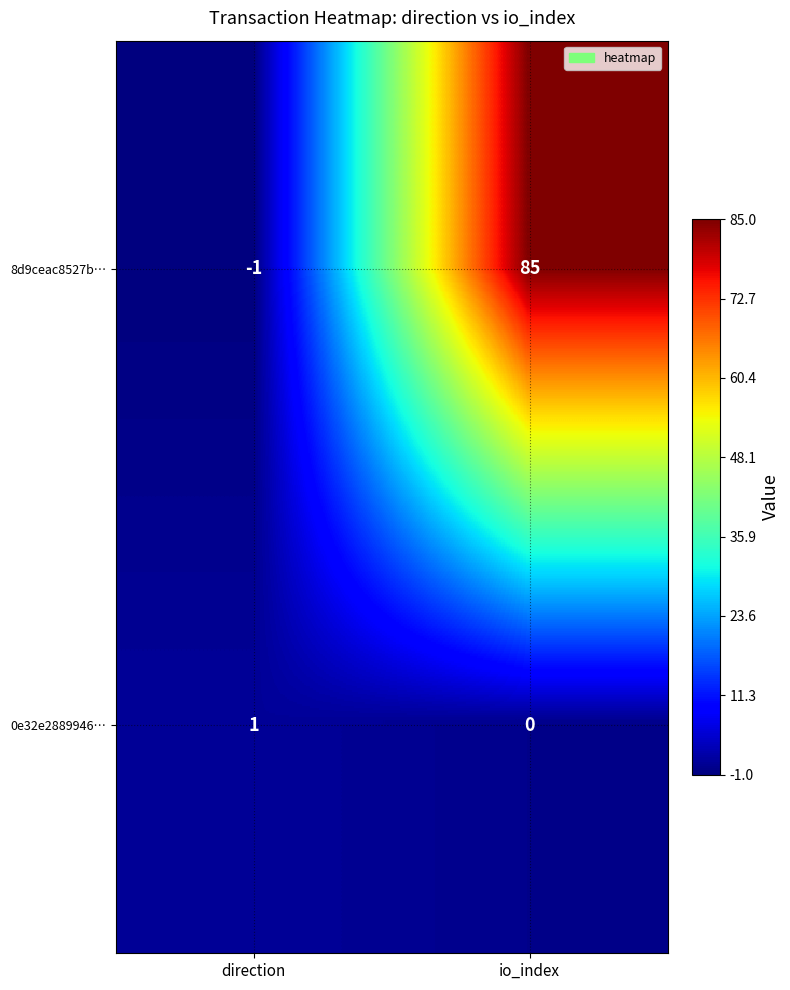

What is the maximum value shown in the chart?

85